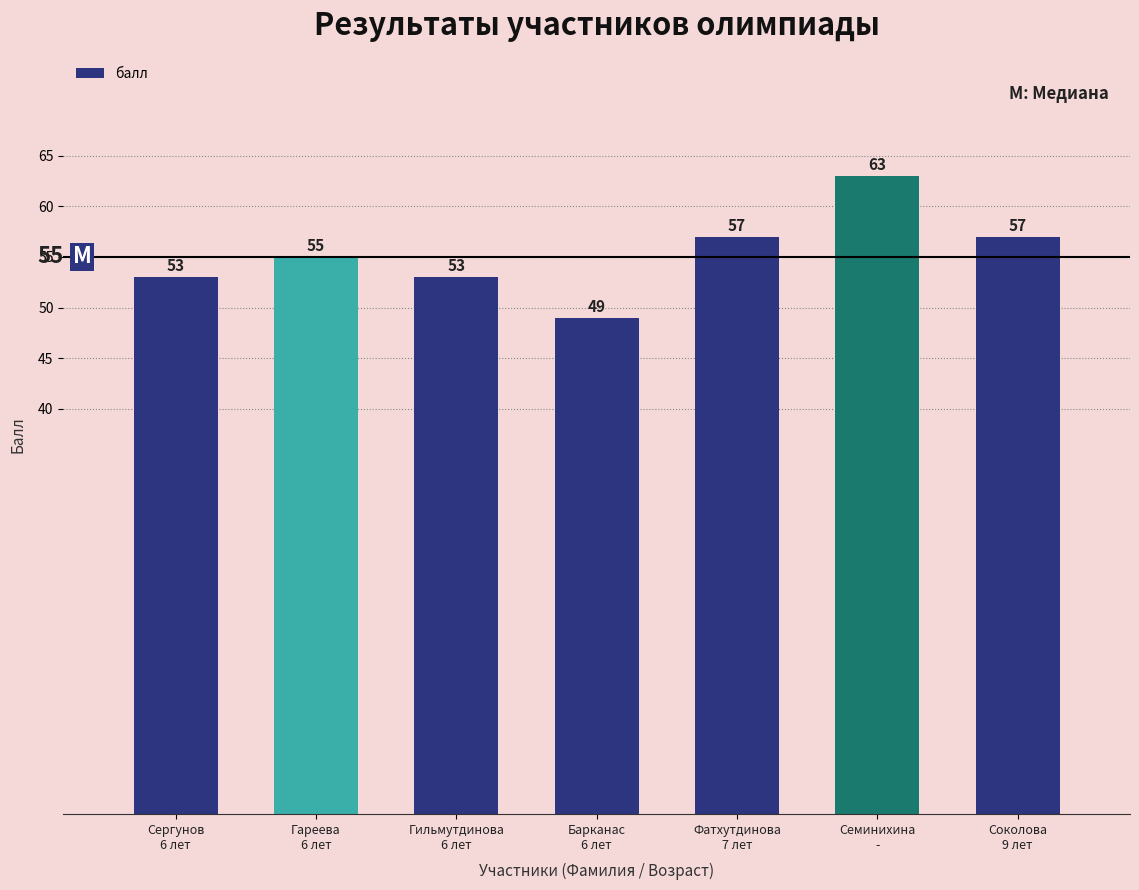

Is it true that the value at Соколова
9 лет is 57?

True